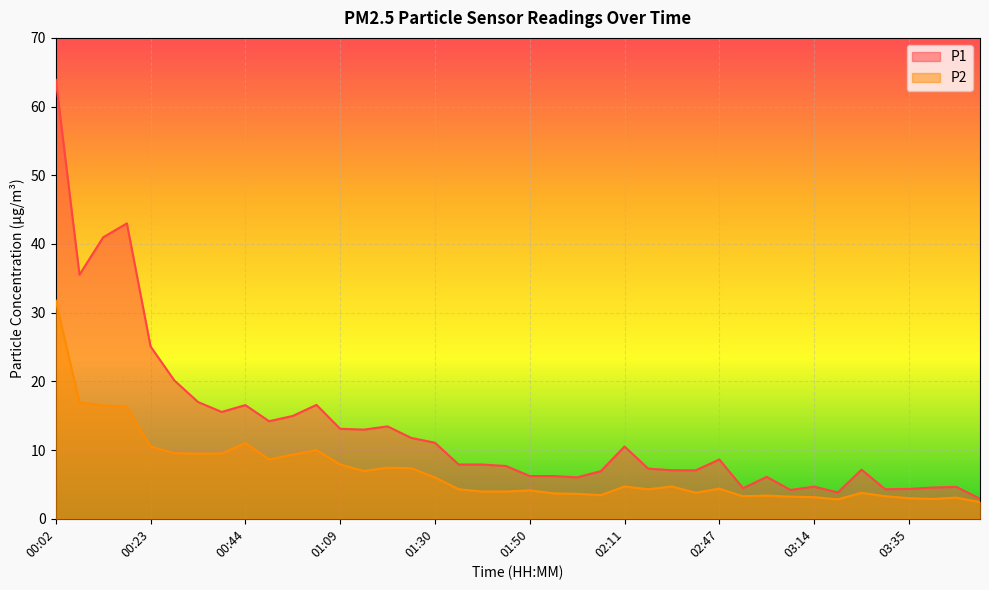

How many lines are shown in the chart?

2